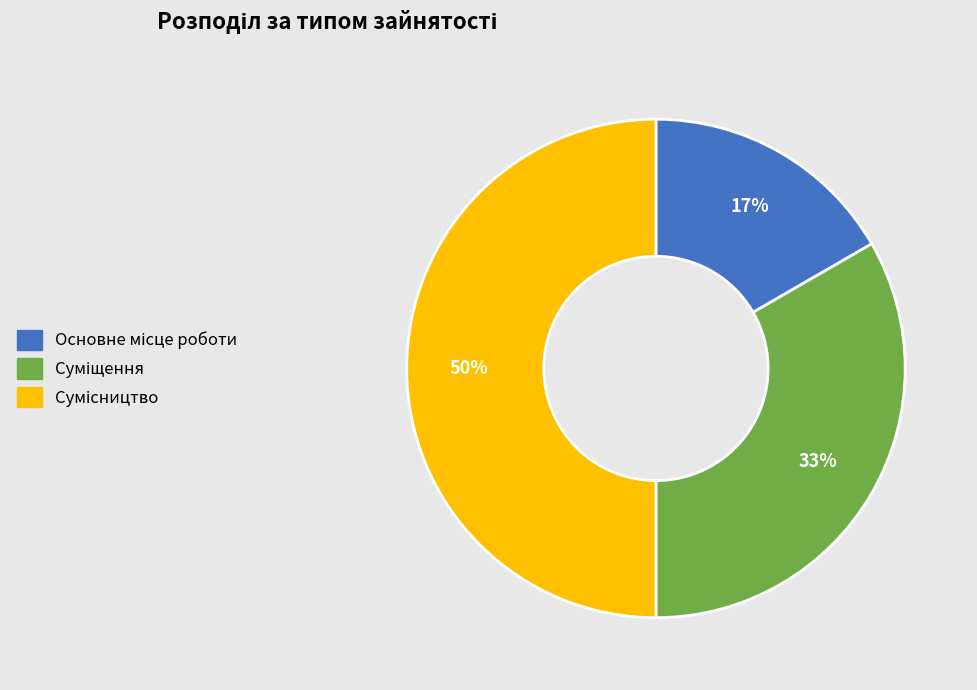

True or false: Суміщення accounts for 33% of the total.

True